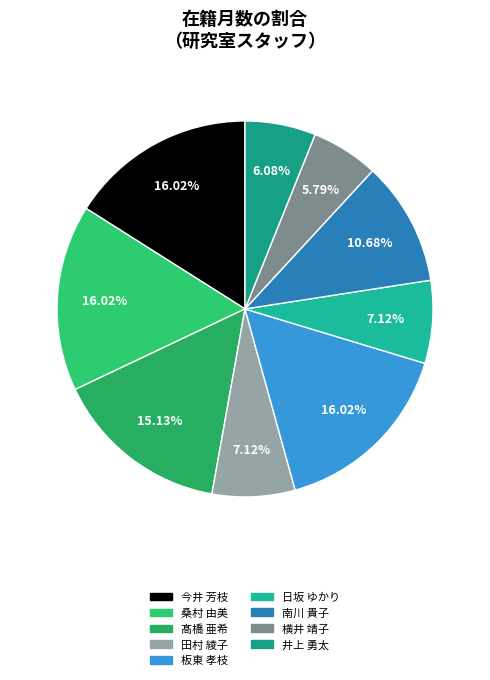

The 南川 貴子 slice represents 11% of the pie. True or false?

True